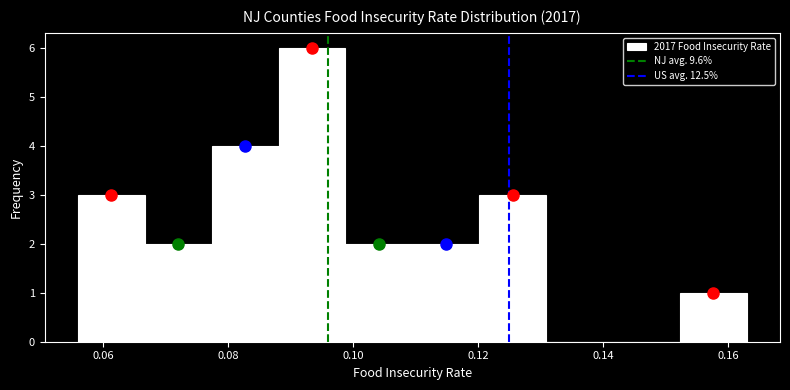

Reading left to right, list every bar in this chart as the range it spans on the x-axis followed by its height. Neither the bar edges nor the heights are printed on the chart, so give them approximately, as read against the axes.

0.056 to 0.066: 3
0.066 to 0.078: 2
0.078 to 0.088: 4
0.088 to 0.098: 6
0.098 to 0.110: 2
0.110 to 0.120: 2
0.120 to 0.130: 3
0.130 to 0.142: 0
0.142 to 0.152: 0
0.152 to 0.164: 1